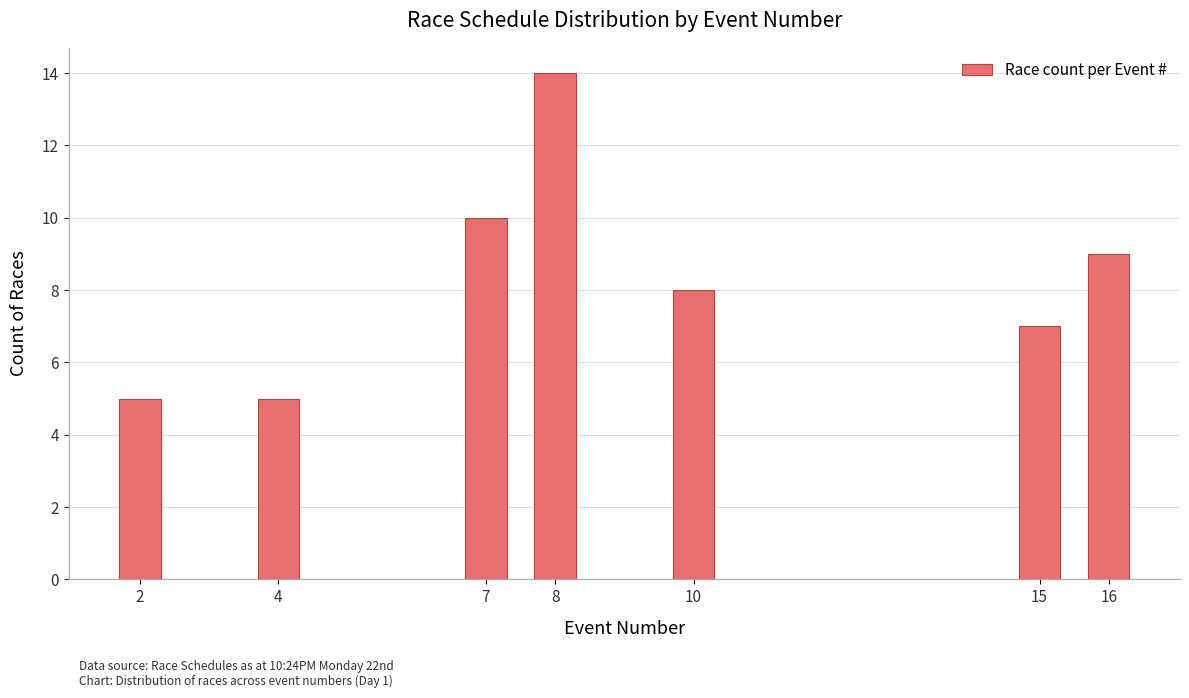

Reading left to right, list all the values displayed in this chart.

5	5	10	14	8	7	9